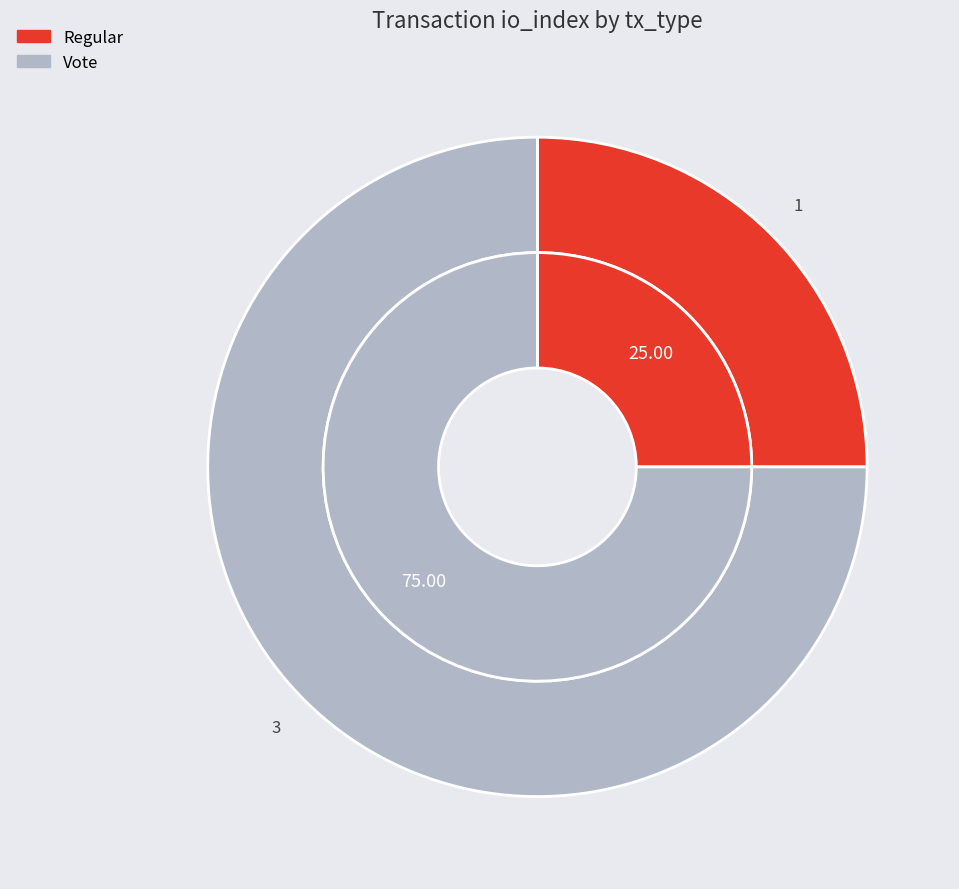

What is the smallest slice in the pie chart?

Regular